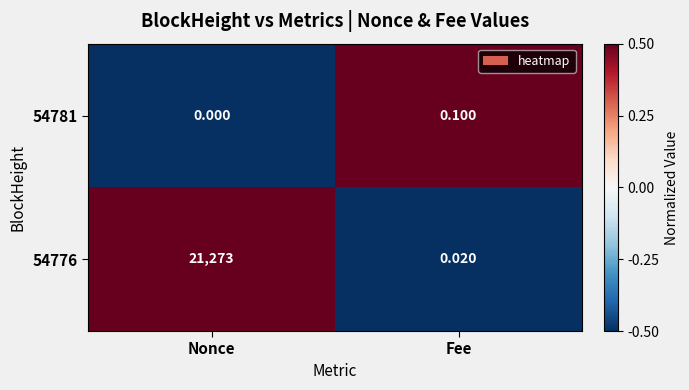

Where is 54781 nearest to the value 0?

Nonce